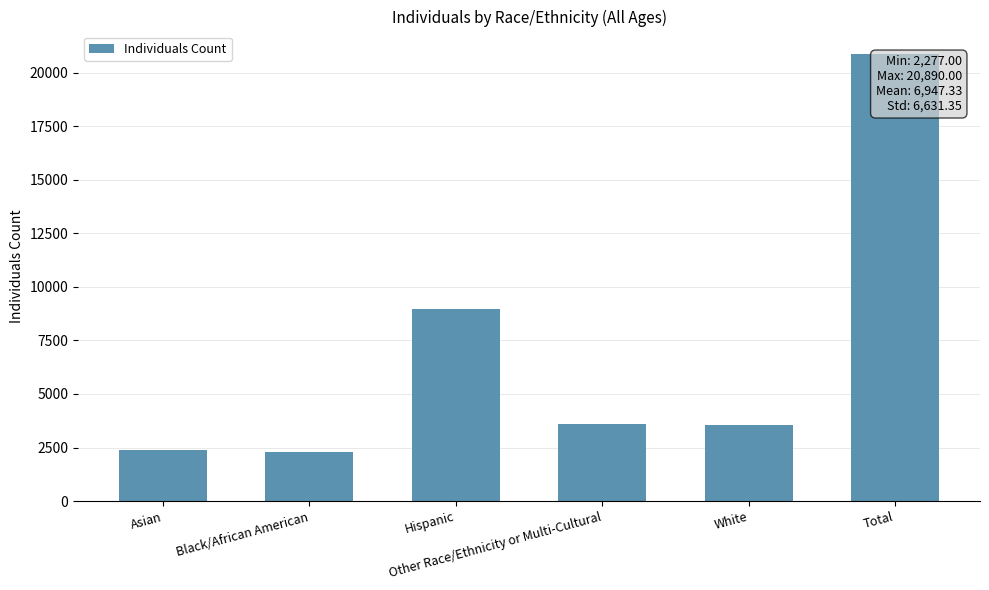

What position from the right is Hispanic?

4